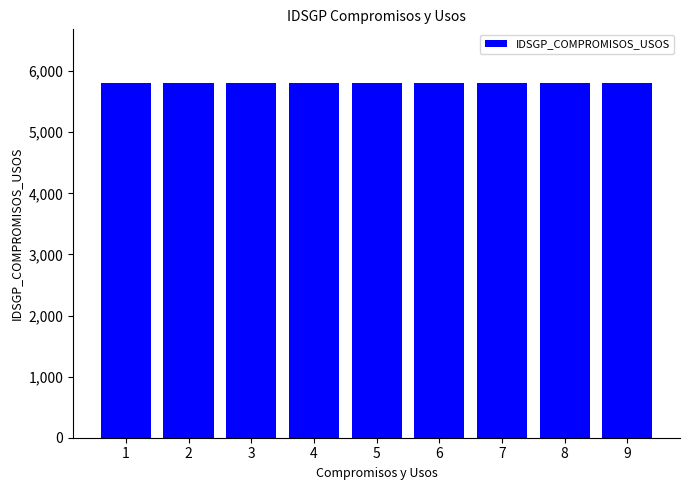

What is the ratio of the value at 7 to the value at 1?

1.0